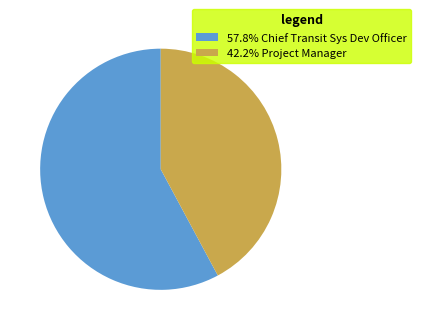

Is there any slice that represents more than half of the pie?

Yes